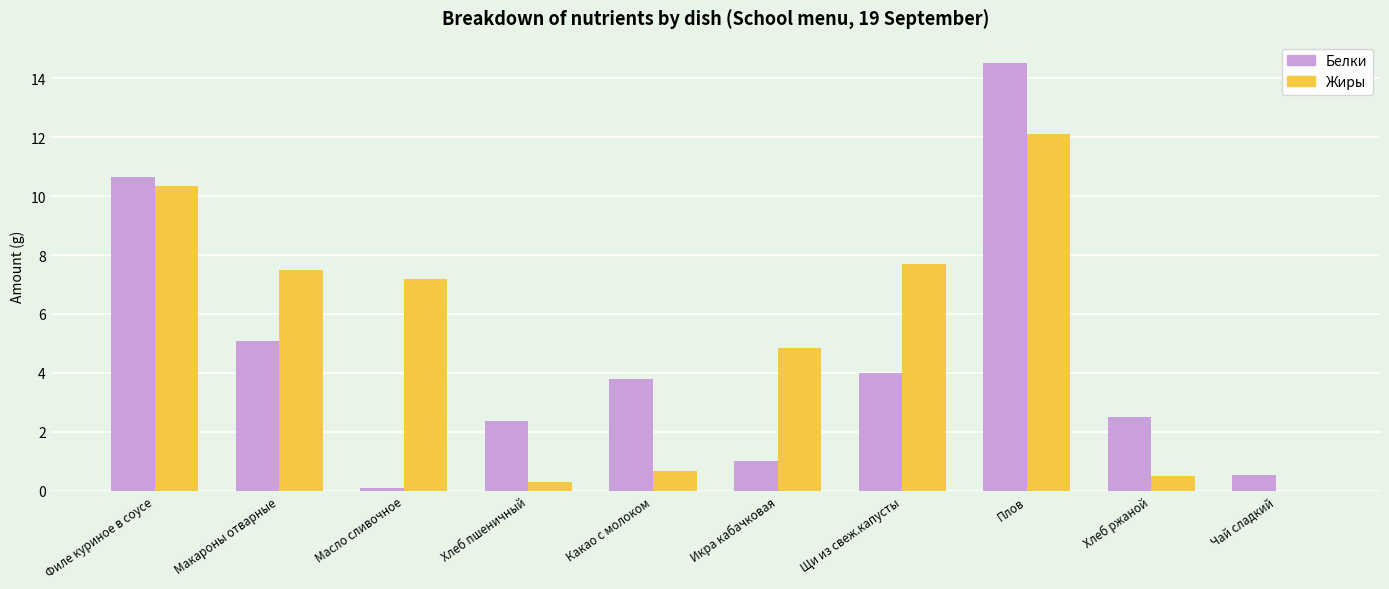

Are the bars horizontal?

No